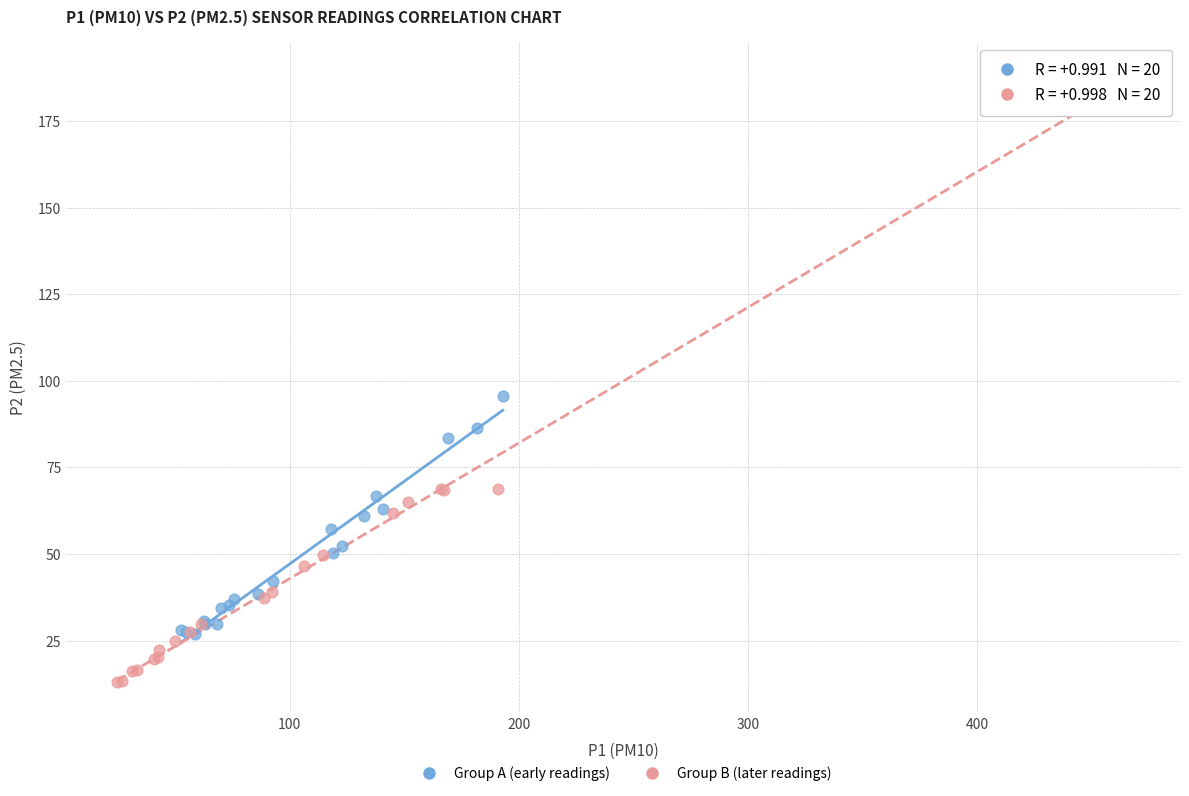

What are all the series names shown in the legend?

Group A (early readings), Group B (later readings)